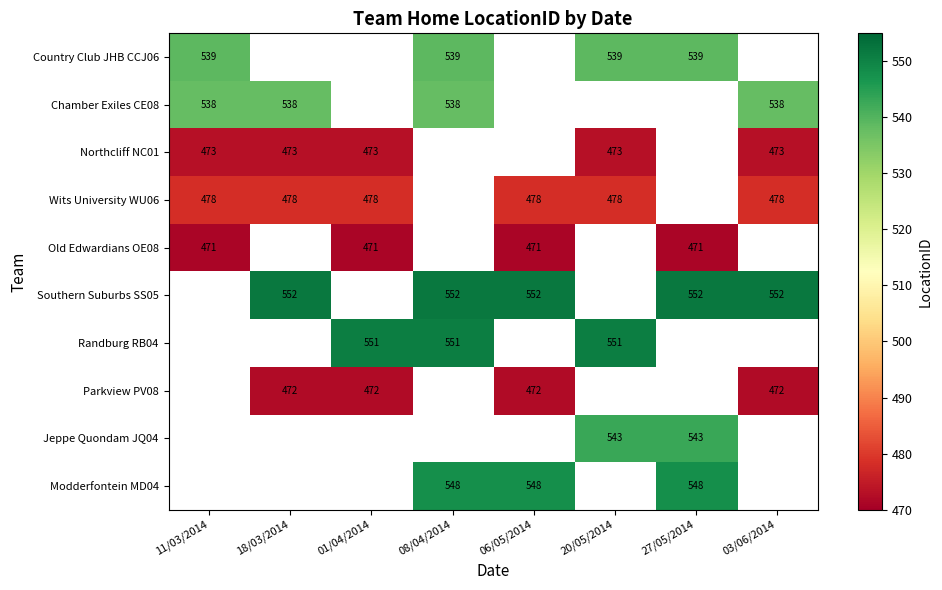

The value of Parkview PV08 at 03/06/2014 is 749. True or false?

False